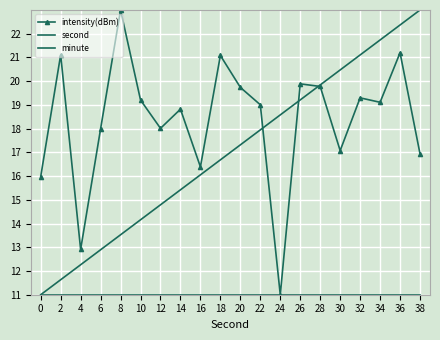

At how many categories does at least one series exceed 18?

16